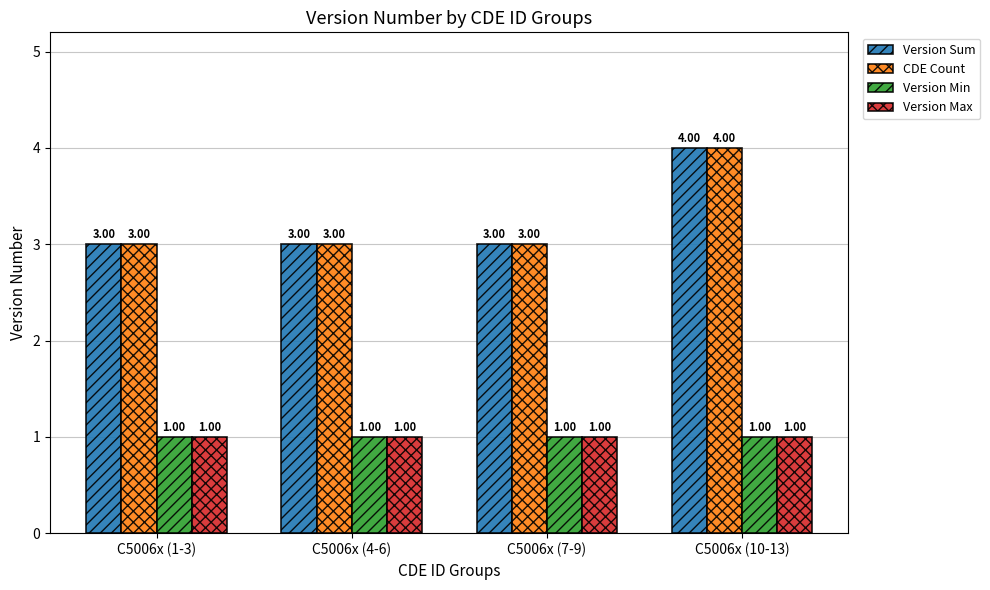

Reading left to right, list all the values displayed in this chart.

Version Sum: C5006x (1-3)=3	C5006x (4-6)=3	C5006x (7-9)=3	C5006x (10-13)=4
CDE Count: C5006x (1-3)=3	C5006x (4-6)=3	C5006x (7-9)=3	C5006x (10-13)=4
Version Min: C5006x (1-3)=1	C5006x (4-6)=1	C5006x (7-9)=1	C5006x (10-13)=1
Version Max: C5006x (1-3)=1	C5006x (4-6)=1	C5006x (7-9)=1	C5006x (10-13)=1